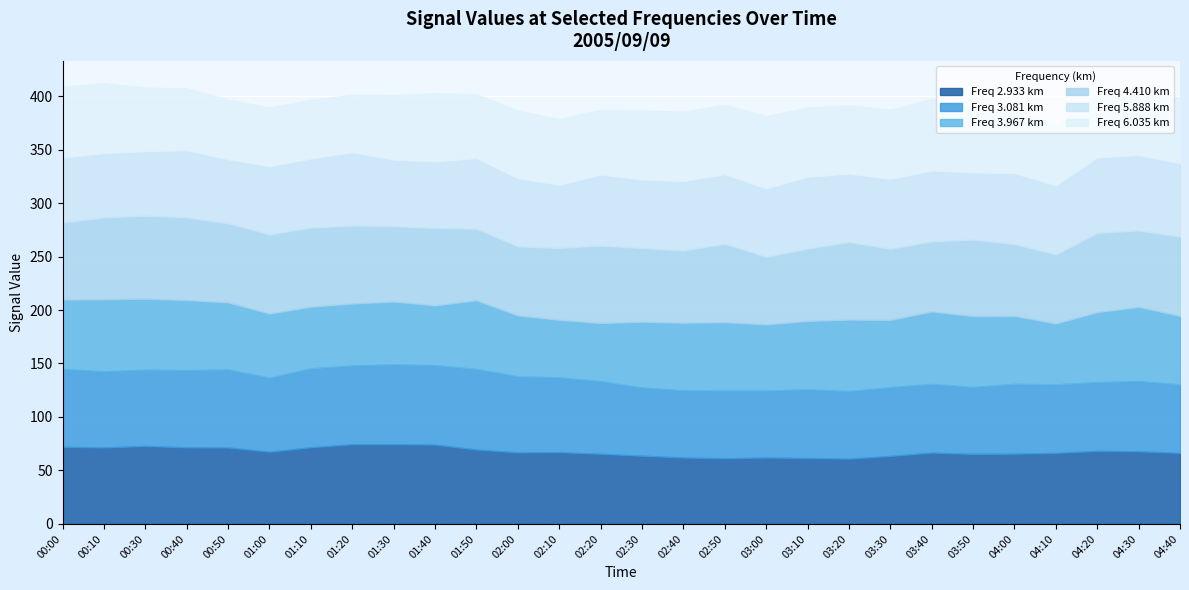

True or false: 3.967 has a value of 57.7 at 01:10.

True